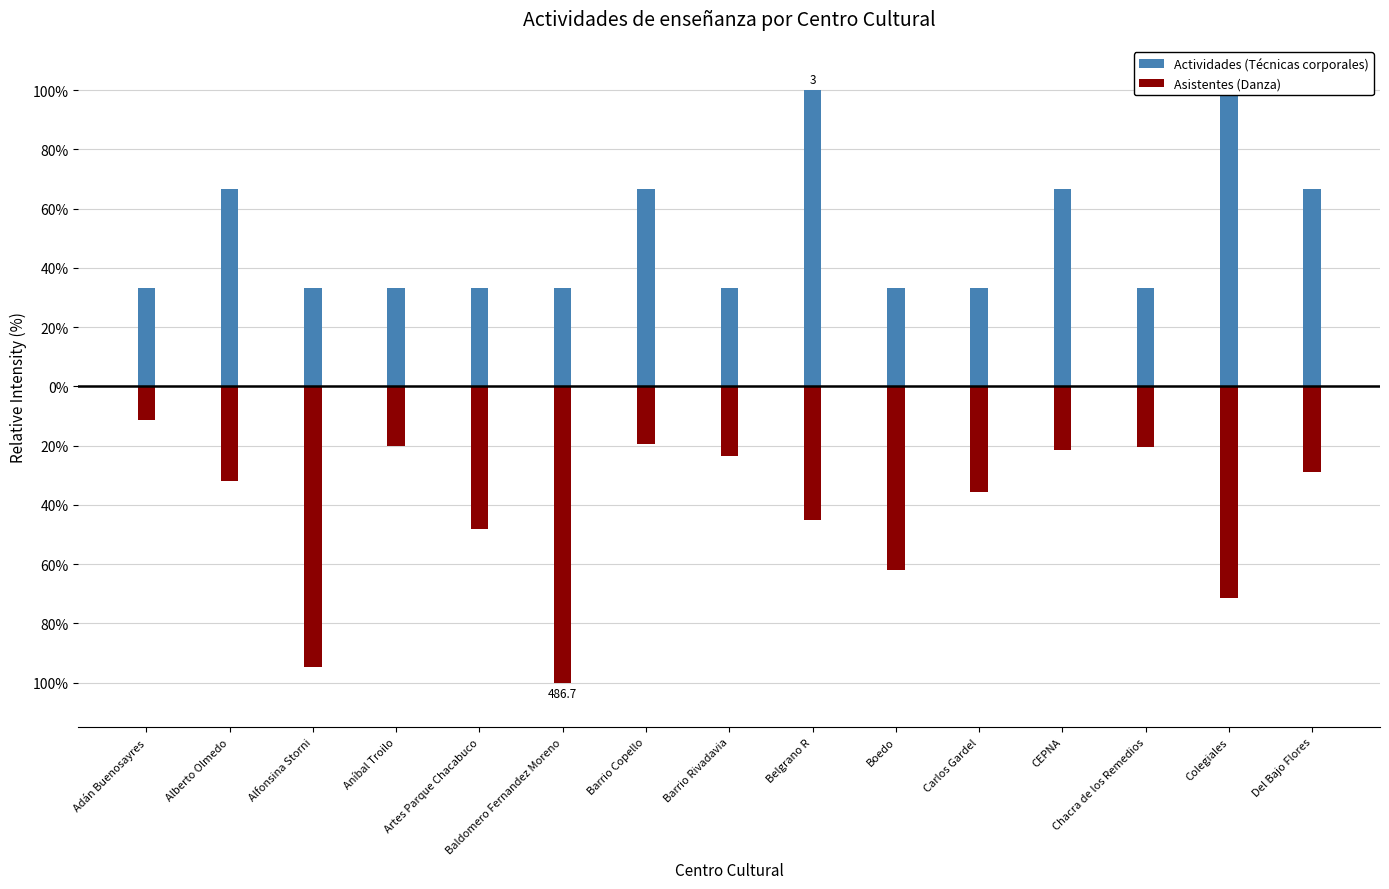

What is the highest value of the Asistentes (Danza) series?

-11.3